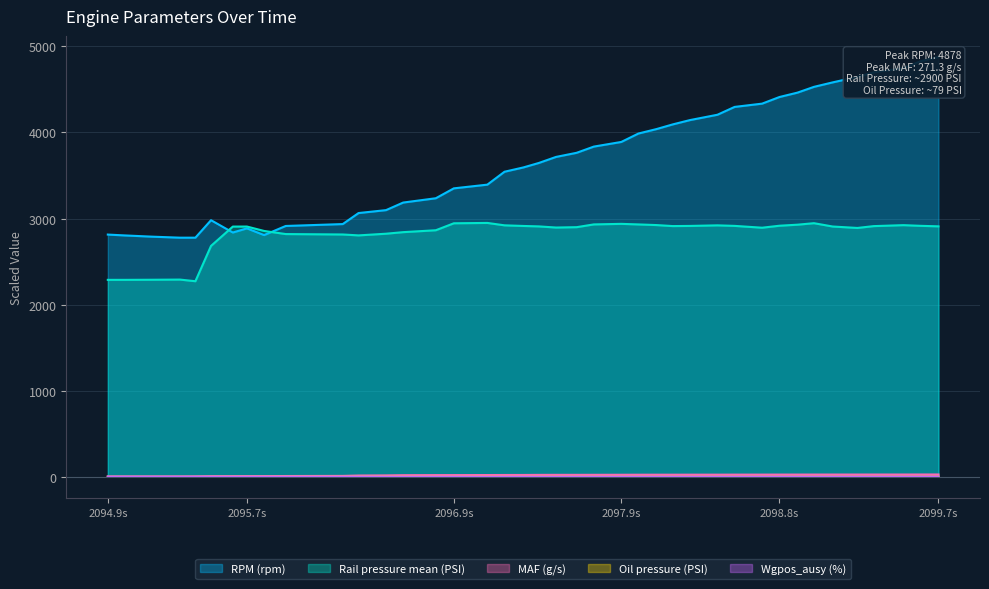

What is the highest value of the RPM (rpm) series?

4878.0